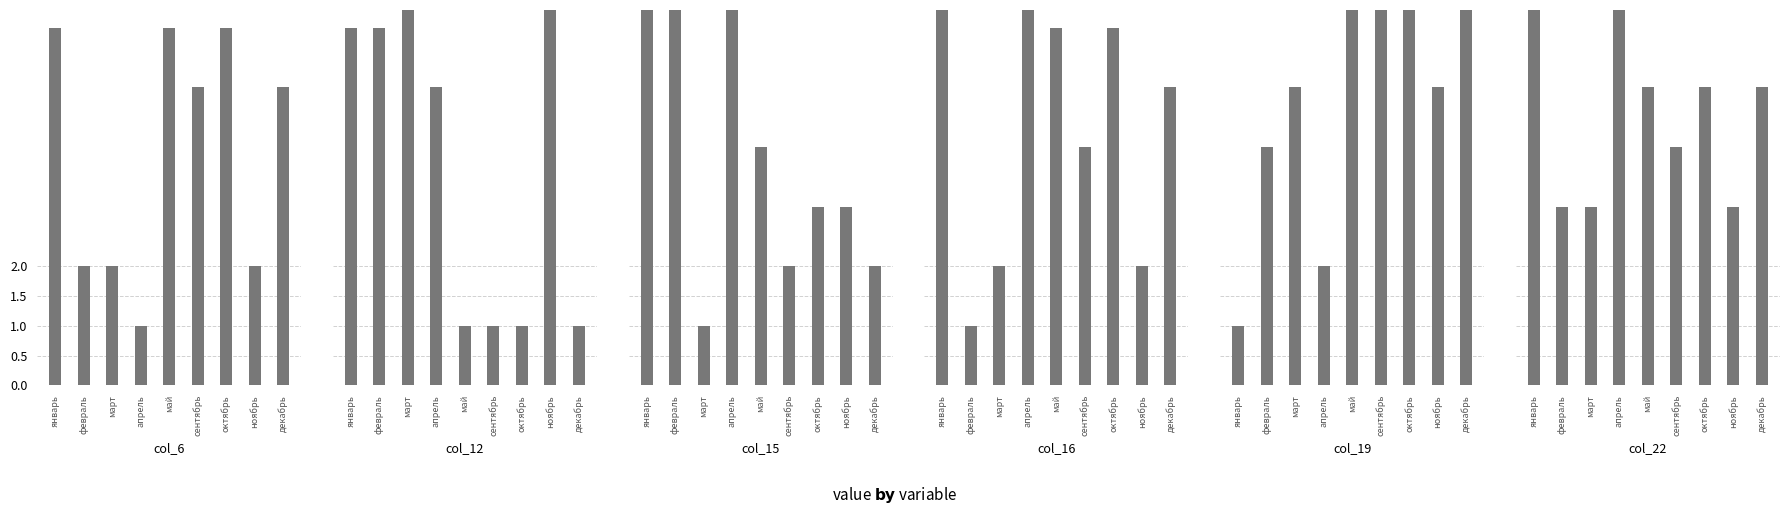

How many bars are there in total?

54